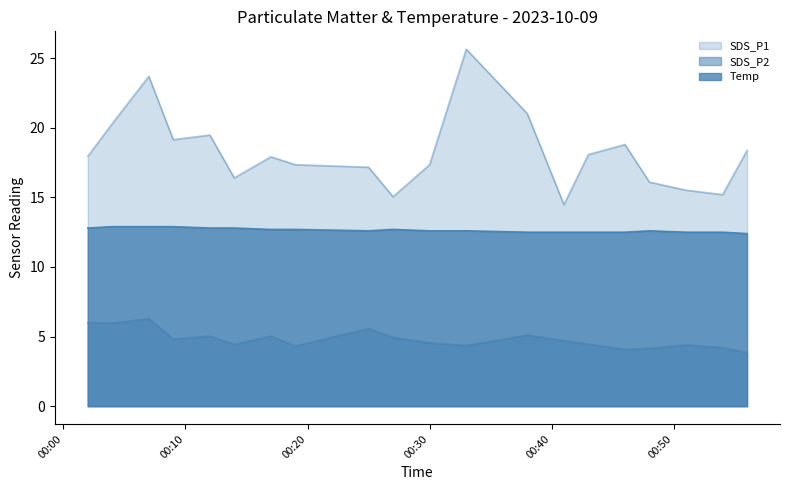

True or false: SDS_P2 and Temp cross at least once.

False